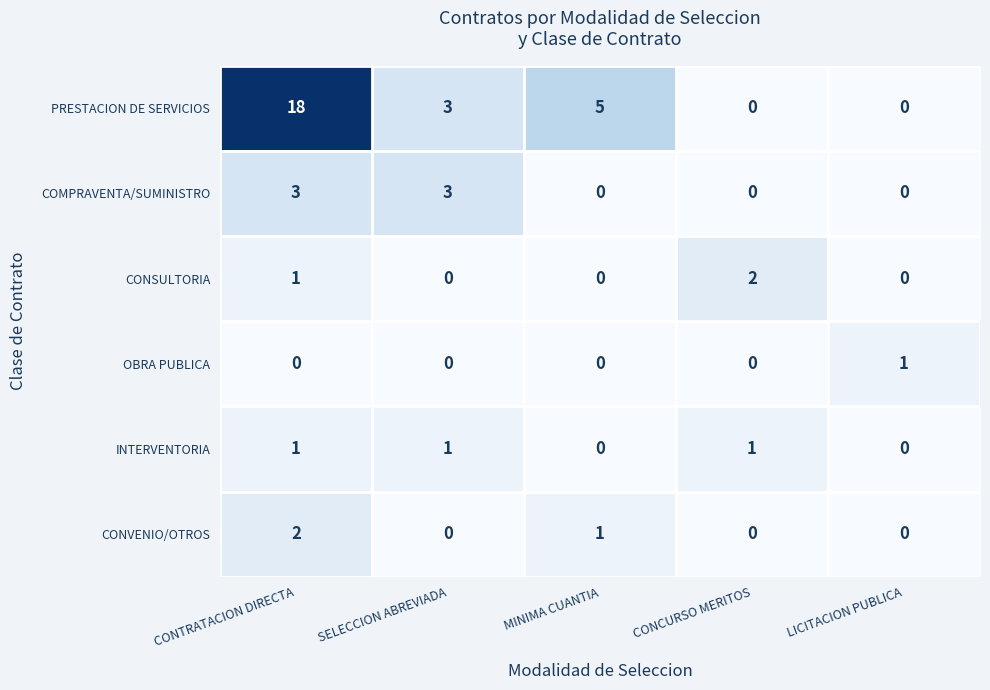

Read the COMPRAVENTA/SUMINISTRO value at CONTRATACION DIRECTA.

3